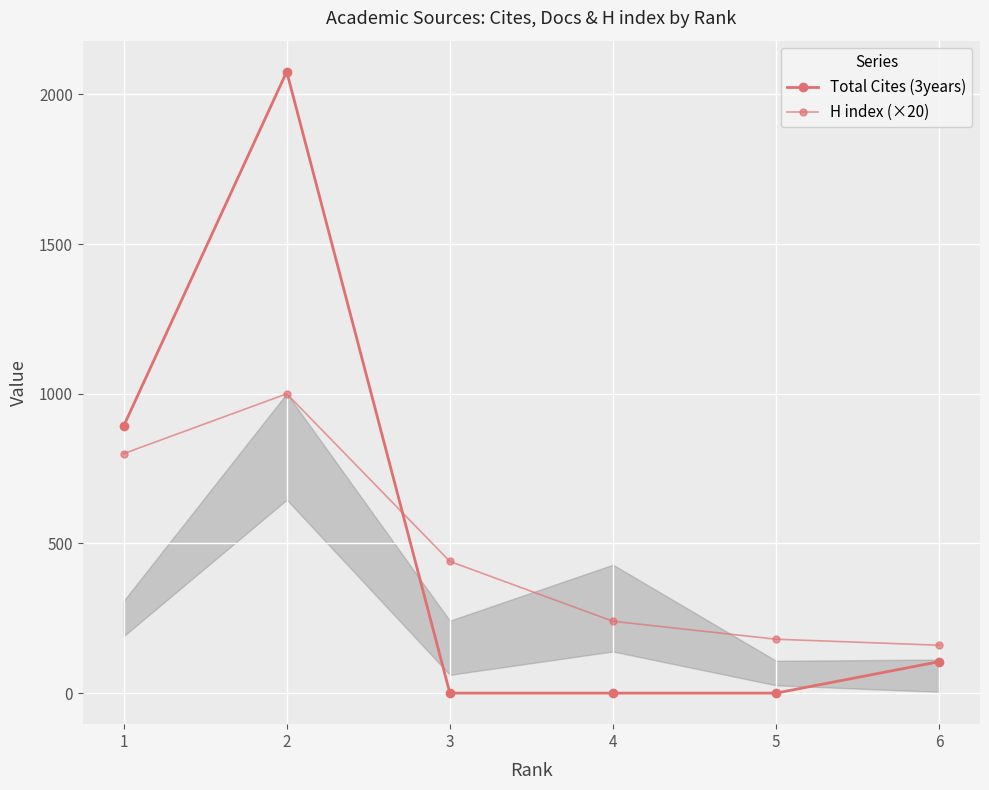

What is the difference between the Total Cites (3years) values at 6 and 2?

1971